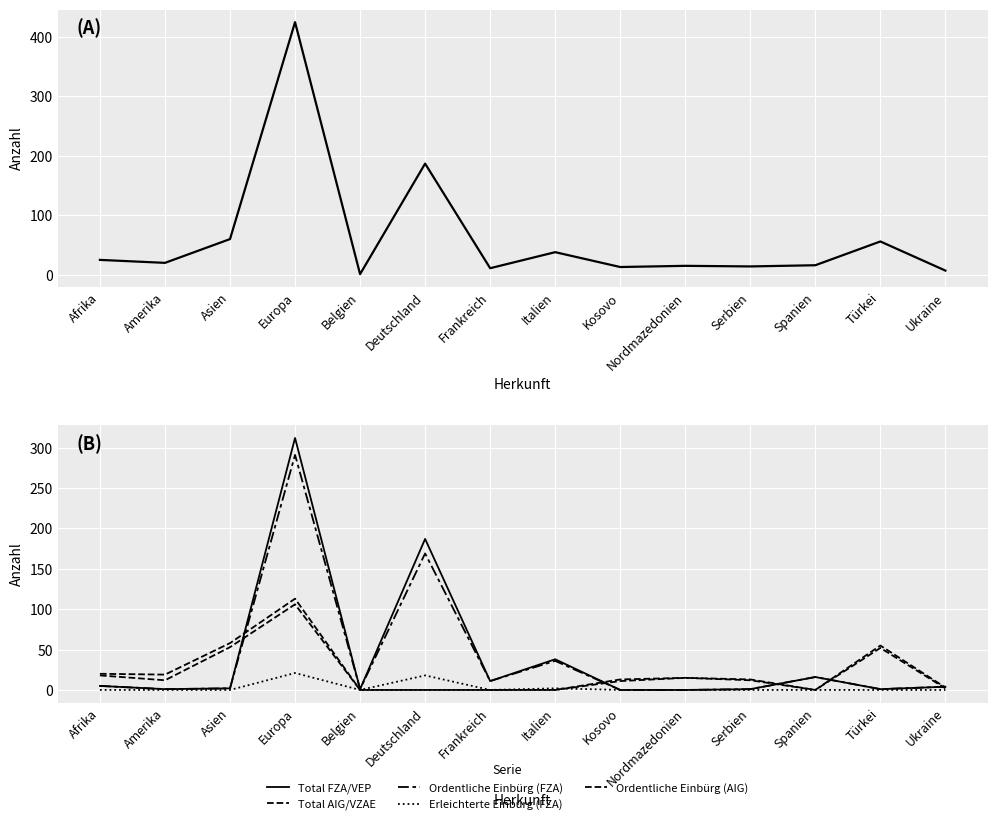

True or false: Total Erwerb and Ordentliche Einbürg (AIG) intersect in this chart.

False